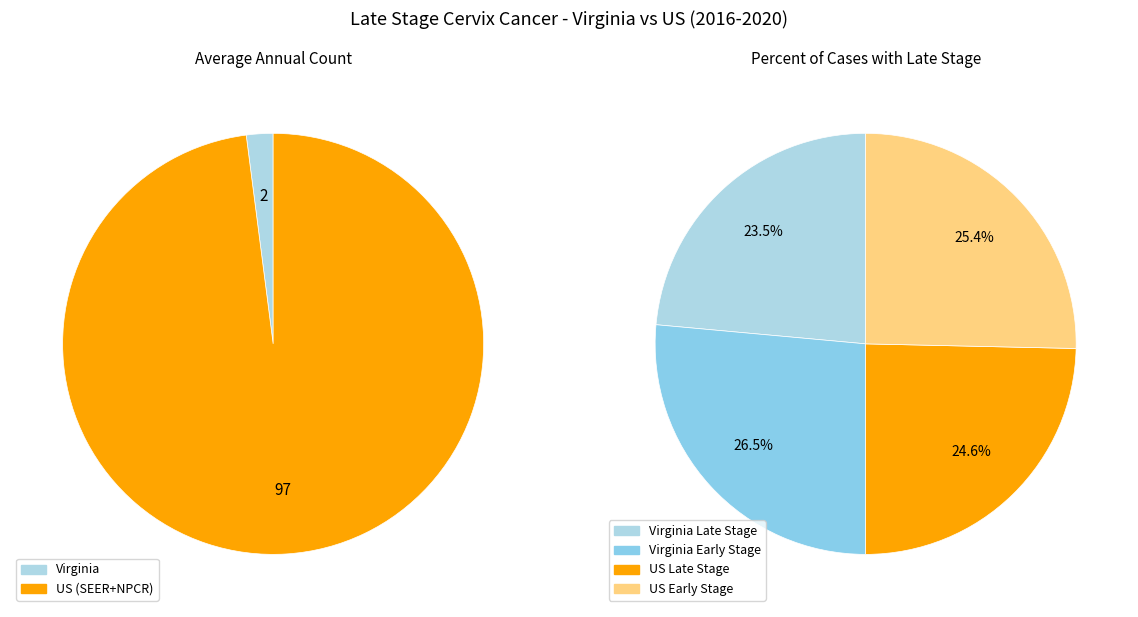

How many slices are in this pie chart?

2